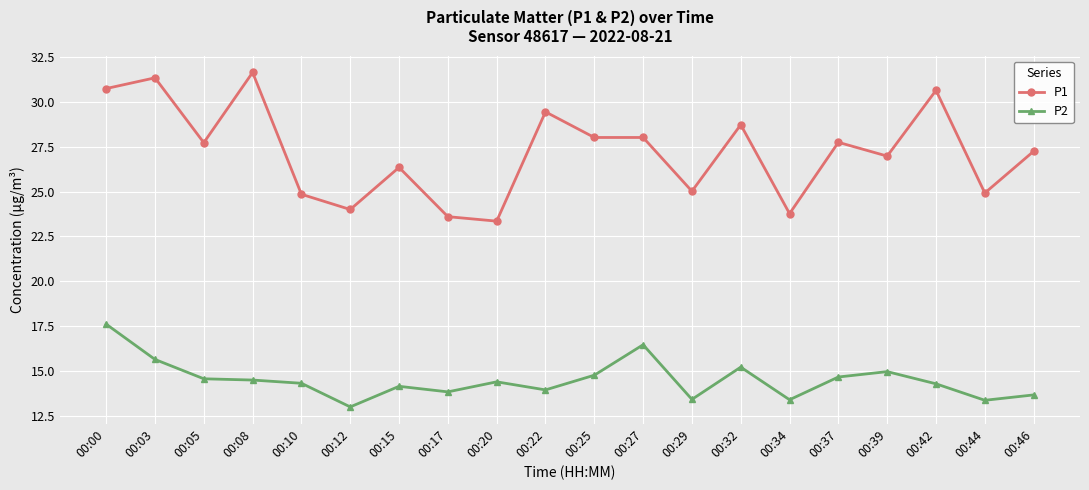

True or false: P2 and P1 cross at least once.

False